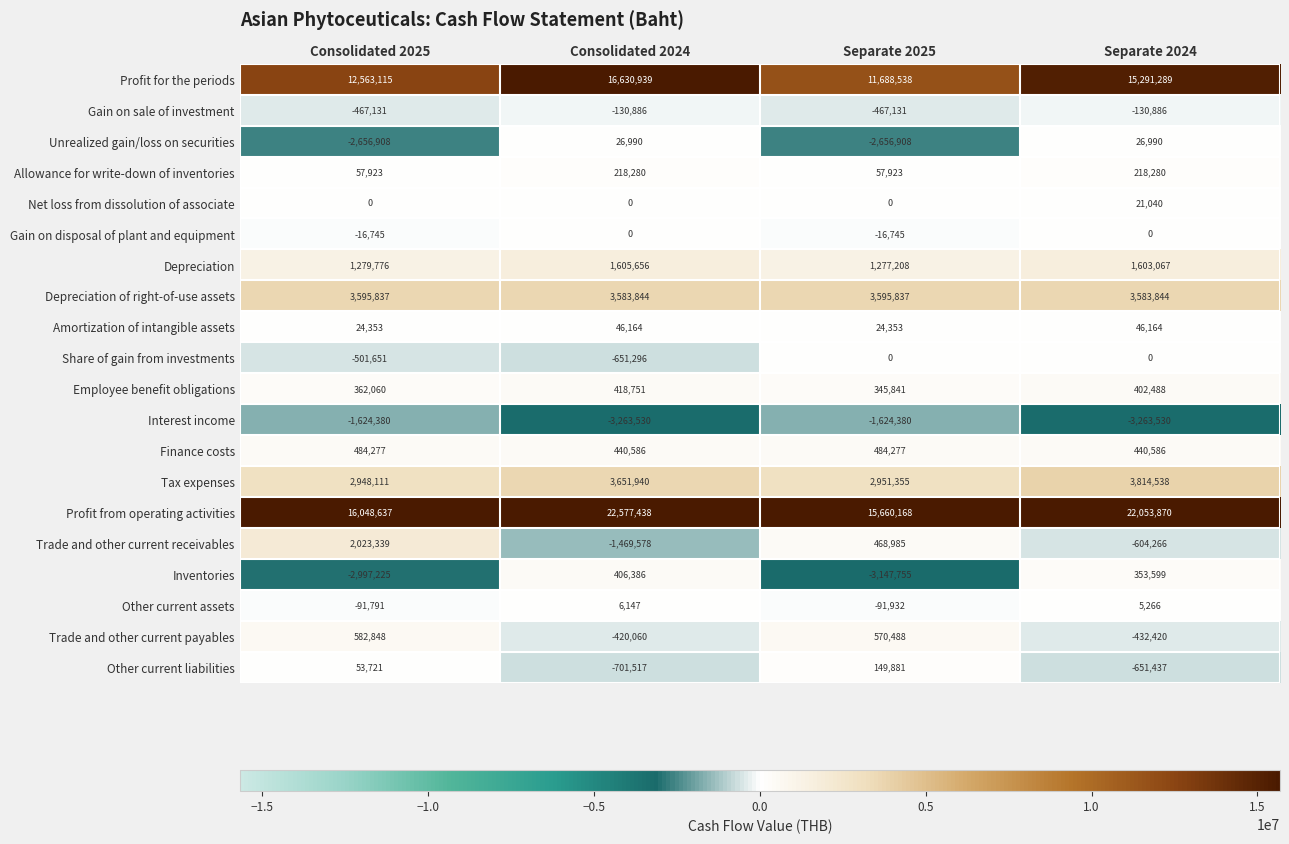

How many Depreciation of right-of-use assets values are between 3583844 and 3595837?

4